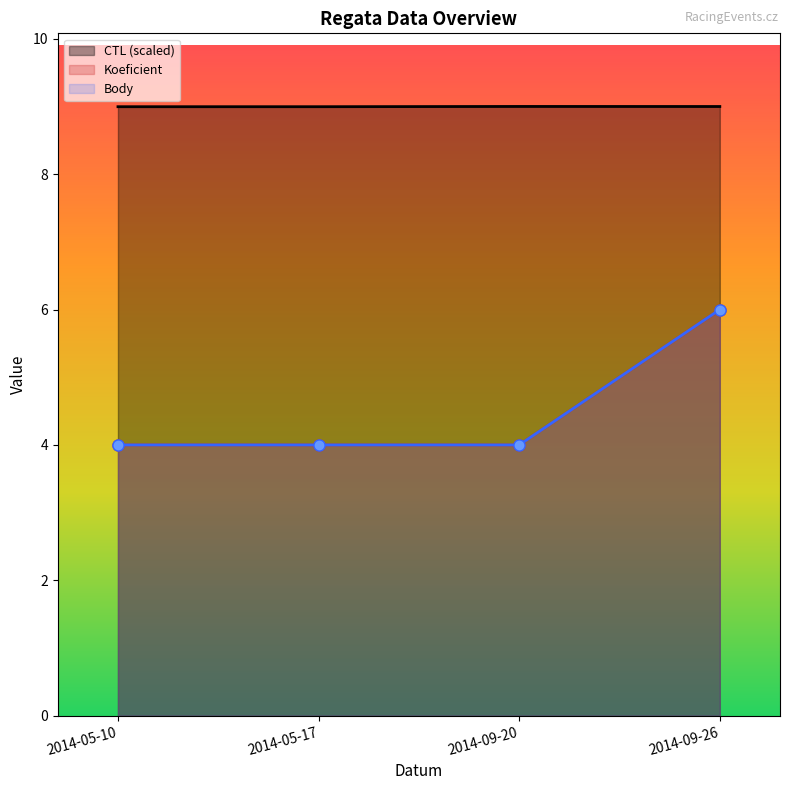

Which series has the largest range (max minus min)?

Koeficient